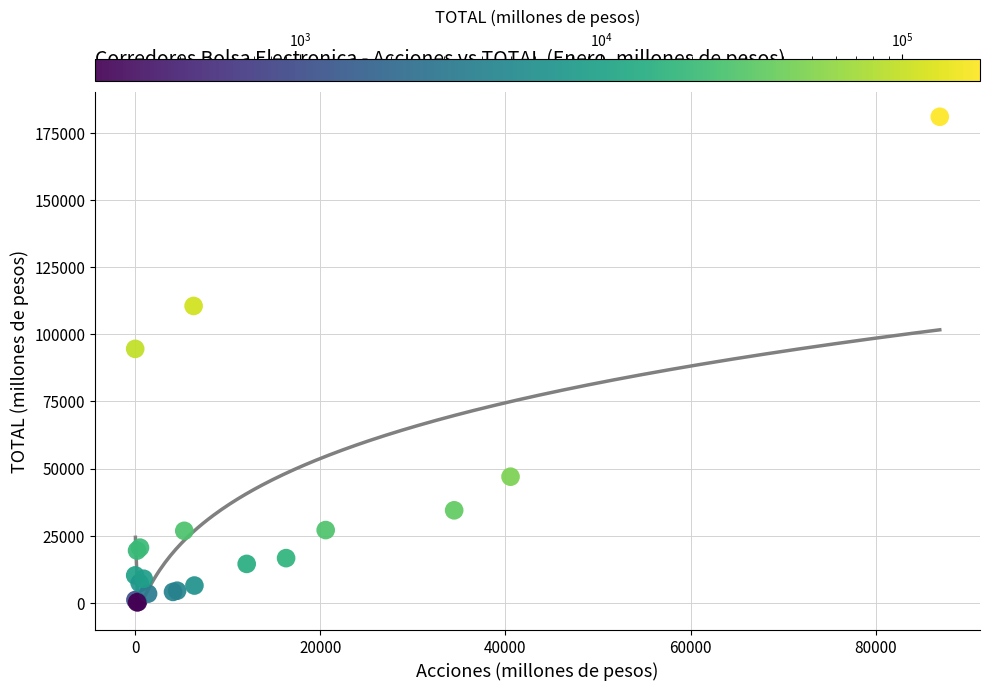

What Y value in the scatter plot is closest to 90573?

94549.3